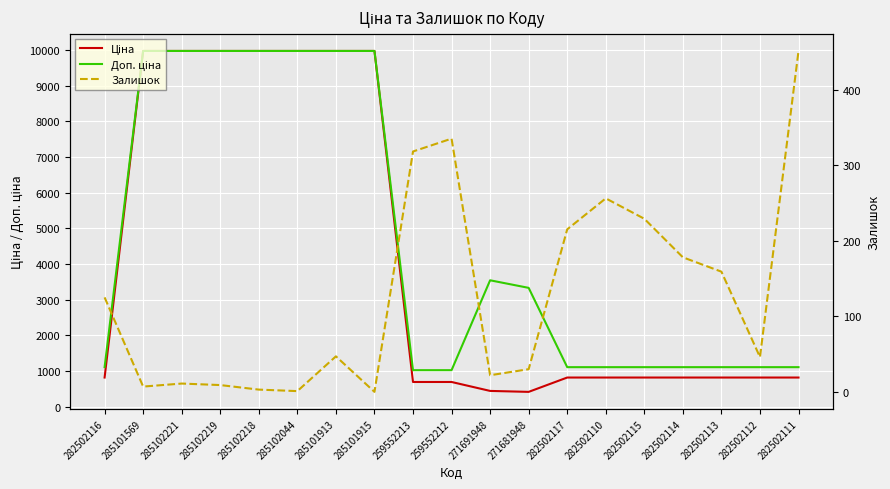

Reading left to right, transcribe all the data shown in this chart.

Ціна: 282502116=818.5	285101569=9975.0	285102221=9975.0	285102219=9975.0	285102218=9975.0	285102044=9975.0	285101913=9975.0	285101915=9975.0	259552213=693.7	259552212=693.7	271691948=443.1	271681948=416.6	282502117=818.5	282502110=818.5	282502115=818.5	282502114=818.5	282502113=818.5	282502112=818.5	282502111=818.5
Доп. ціна: 282502116=1109.2	285101569=9975.0	285102221=9975.0	285102219=9975.0	285102218=9975.0	285102044=9975.0	285101913=9975.0	285101915=9975.0	259552213=1024.6	259552212=1024.6	271691948=3545.0	271681948=3332.5	282502117=1109.2	282502110=1109.2	282502115=1109.2	282502114=1109.2	282502113=1109.2	282502112=1109.2	282502111=1109.2
Залишок: 282502116=125.0	285101569=7.0	285102221=11.0	285102219=9.0	285102218=3.0	285102044=1.0	285101913=47.0	285101915=0.0	259552213=318.0	259552212=335.0	271691948=22.0	271681948=30.0	282502117=215.0	282502110=256.0	282502115=229.0	282502114=178.0	282502113=159.0	282502112=46.0	282502111=451.0